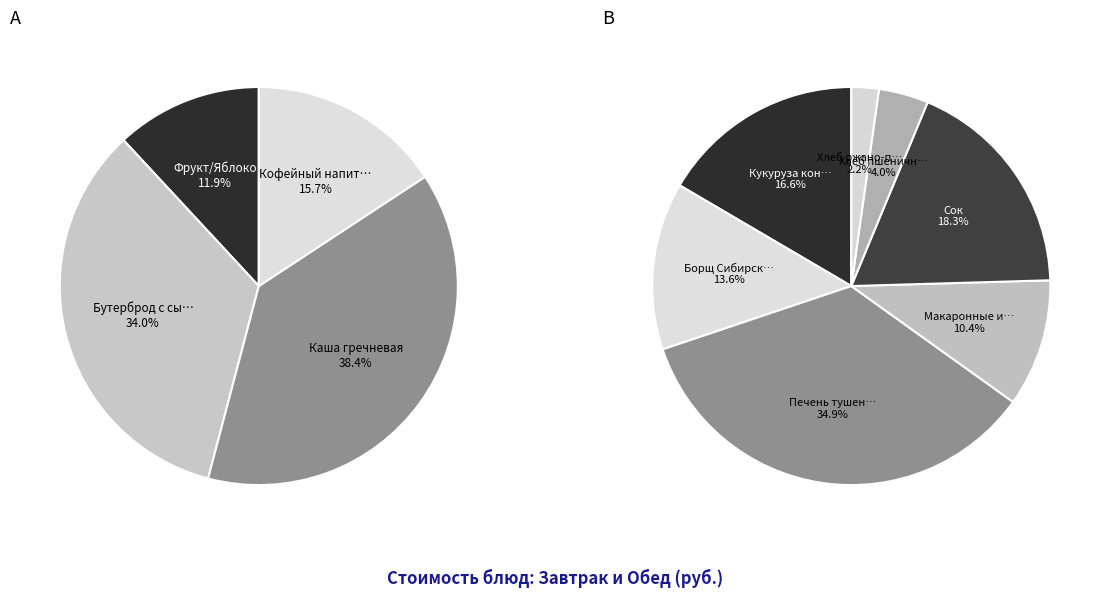

Do Фрукт/Яблоко and Хлеб ржано-пшеничный together represent more than half of the pie?

No